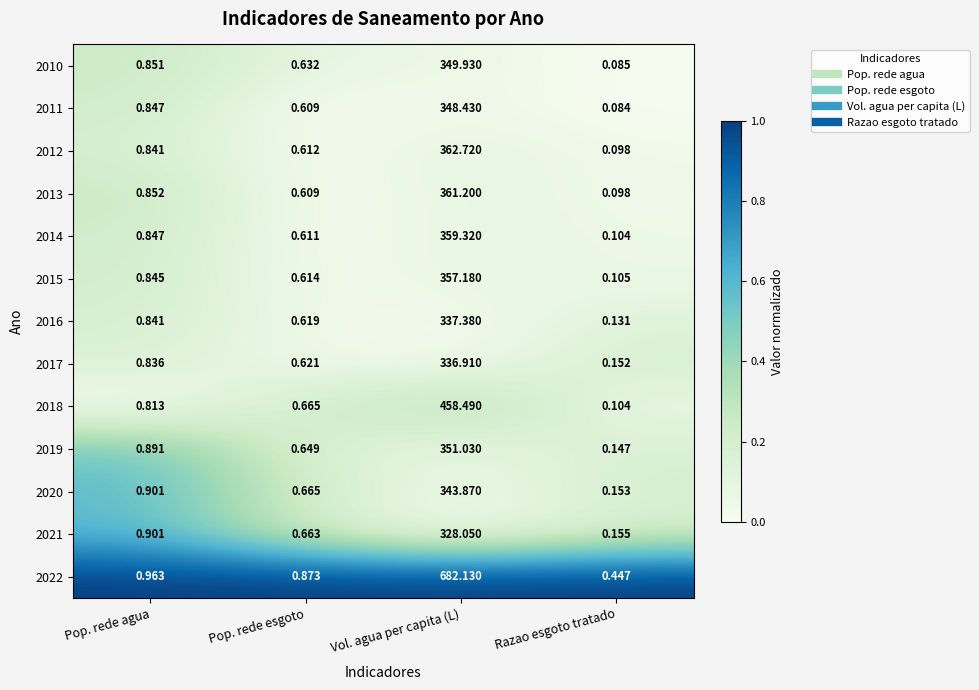

Count the number of data series in this chart.

13